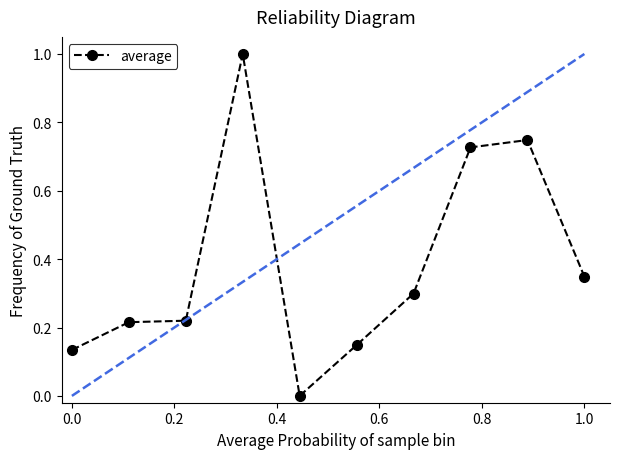

How many series are shown in this chart?

1